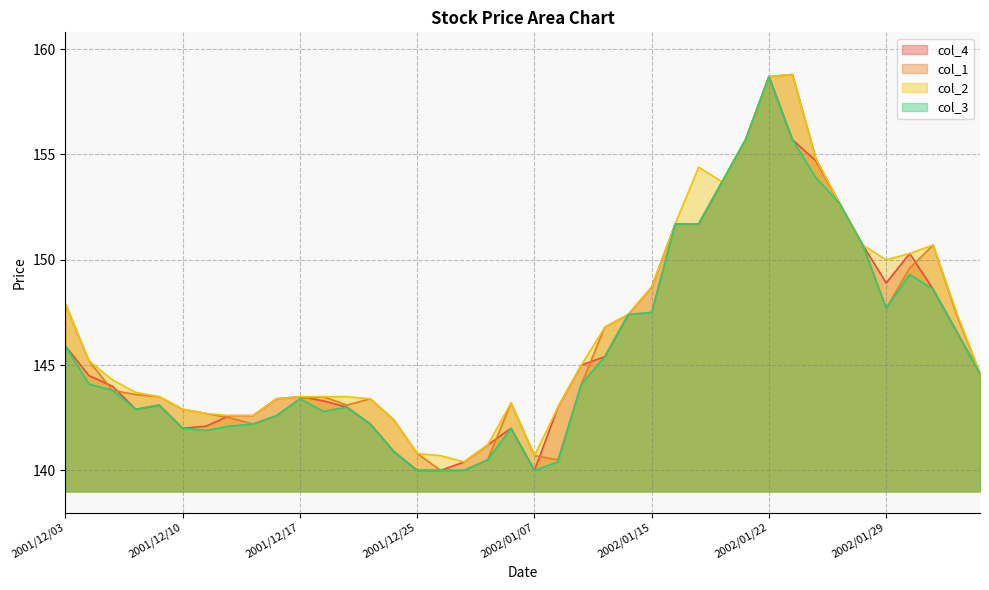

Reading right to left, list all the values displayed in this chart.

col_4: 144.6	146.6	148.6	150.3	148.9	150.7	152.7	154.7	155.7	158.7	155.7	153.7	151.7	151.7	148.7	147.4	145.4	145.0	143.0	140.0	142.0	141.2	140.4	140.0	140.0	140.9	142.2	143.0	143.3	143.5	143.4	142.6	142.6	142.1	142.0	143.1	142.9	144.0	144.5	145.9
col_1: 144.6	147.4	150.7	149.6	147.7	150.7	152.7	154.8	158.8	158.7	155.7	153.7	151.7	151.7	147.5	147.4	146.8	144.1	140.5	140.7	143.2	140.5	140.0	140.0	140.8	142.4	143.4	143.1	143.5	143.4	142.6	142.2	142.5	142.7	142.9	143.5	143.6	143.8	145.2	147.9
col_2: 144.6	147.5	150.7	150.3	150.0	150.7	152.7	154.8	158.8	158.7	155.7	153.7	154.4	151.7	148.7	147.4	146.8	145.0	143.0	140.7	143.2	141.2	140.4	140.7	140.8	142.4	143.4	143.5	143.5	143.5	143.4	142.6	142.6	142.7	142.9	143.5	143.7	144.3	145.2	147.9
col_3: 144.6	146.6	148.6	149.3	147.7	150.7	152.7	153.9	155.7	158.7	155.7	153.7	151.7	151.7	147.5	147.4	145.4	144.1	140.4	140.0	142.0	140.5	140.0	140.0	140.0	140.9	142.2	143.0	142.8	143.4	142.6	142.2	142.1	141.9	142.0	143.1	142.9	143.8	144.1	145.9